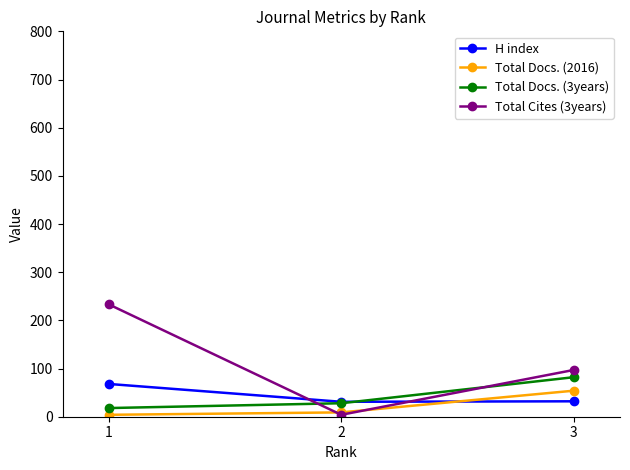

What is the lowest value of the H index series?

31